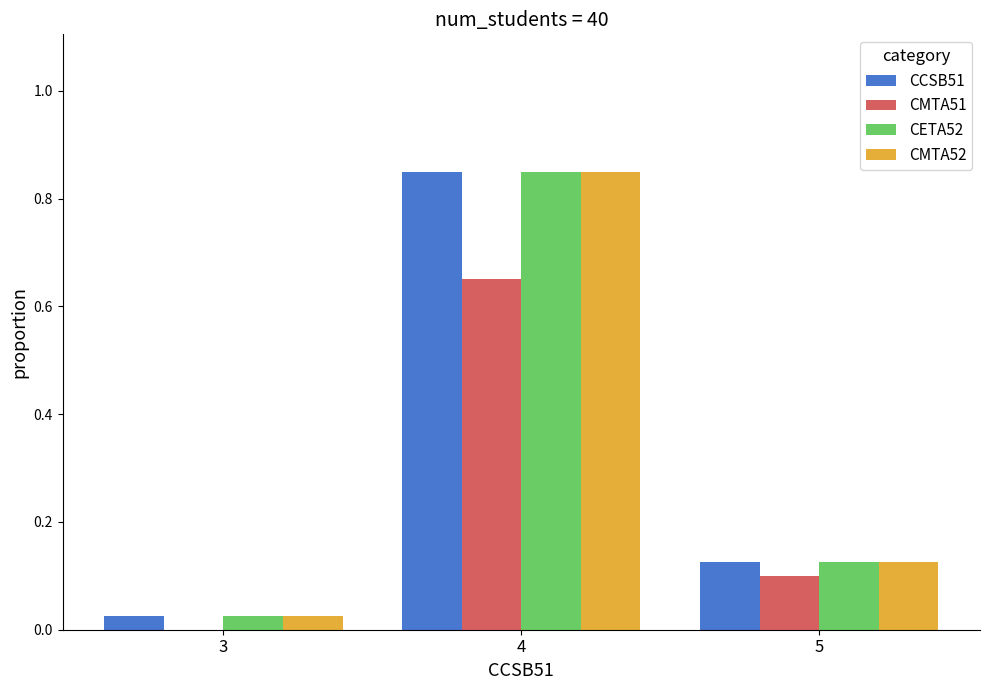

Where is CCSB51 nearest to the value 0?

3